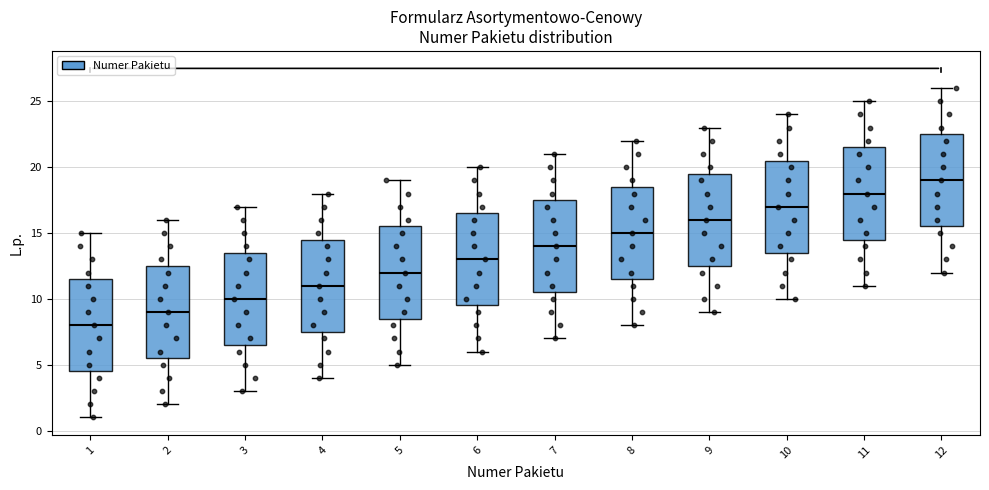

Reading left to right, transcribe this box plot: for each box, give where its median line is, the range the box spans, and where its two whiskers end, as read against the y-axis. The values are not printed on the chart, so give them approximately, as read against the axis.

1: median 8.0, box 4.5 to 11.5, whiskers 1.0 to 15.0
2: median 9.0, box 5.5 to 12.5, whiskers 2.0 to 16.0
3: median 10.0, box 6.5 to 13.5, whiskers 3.0 to 17.0
4: median 11.0, box 7.5 to 14.5, whiskers 4.0 to 18.0
5: median 12.0, box 8.5 to 15.5, whiskers 5.0 to 19.0
6: median 13.0, box 9.5 to 16.5, whiskers 6.0 to 20.0
7: median 14.0, box 10.5 to 17.5, whiskers 7.0 to 21.0
8: median 15.0, box 11.5 to 18.5, whiskers 8.0 to 22.0
9: median 16.0, box 12.5 to 19.5, whiskers 9.0 to 23.0
10: median 17.0, box 13.5 to 20.5, whiskers 10.0 to 24.0
11: median 18.0, box 14.5 to 21.5, whiskers 11.0 to 25.0
12: median 19.0, box 15.5 to 22.5, whiskers 12.0 to 26.0